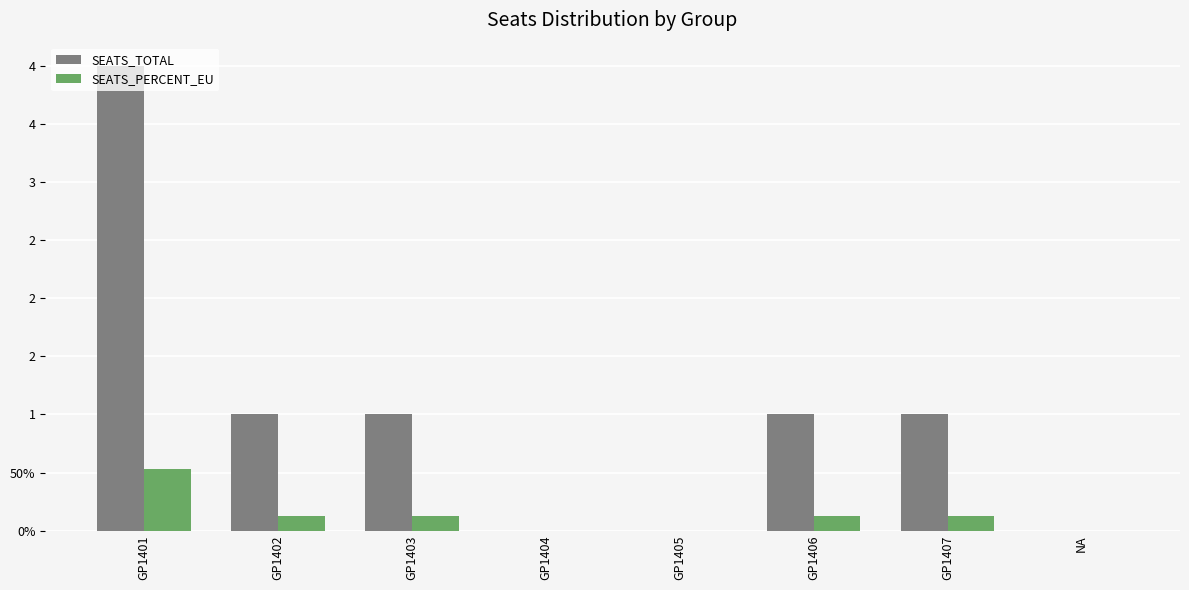

What are all the series names shown in the legend?

SEATS_TOTAL, SEATS_PERCENT_EU